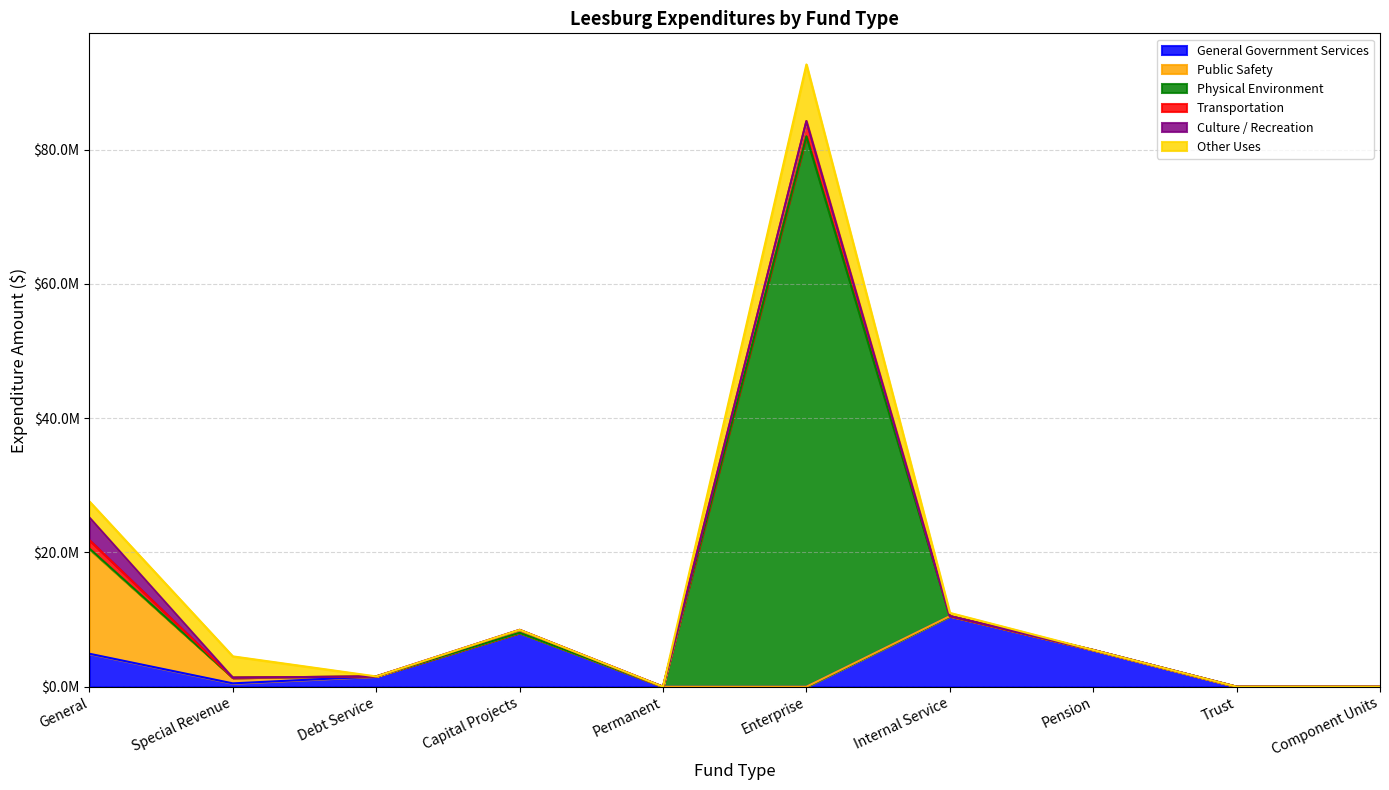

True or false: General Government Services and Other Uses intersect in this chart.

True